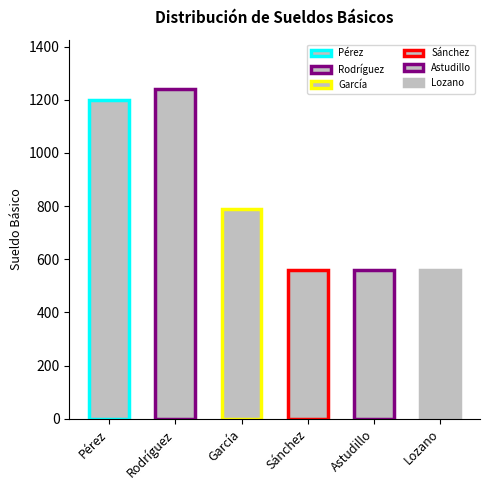

What is the label of the 2nd bar from the right?

Astudillo